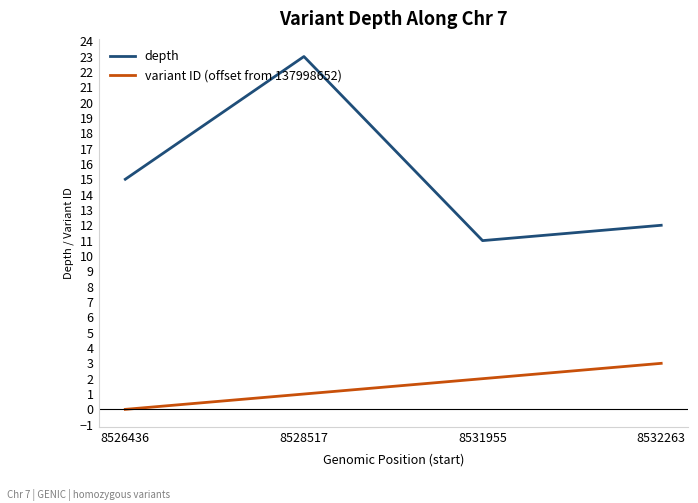

At how many categories does at least one series exceed 19?

1